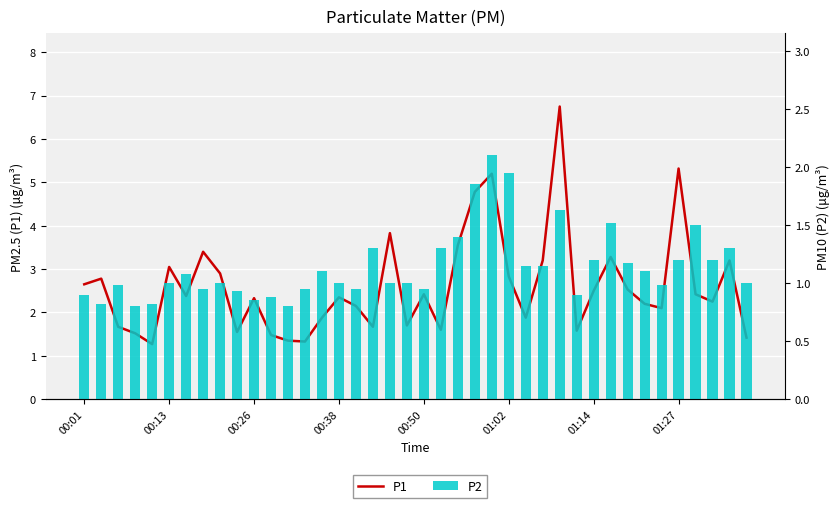

Which series has the largest total across all categories?

P1